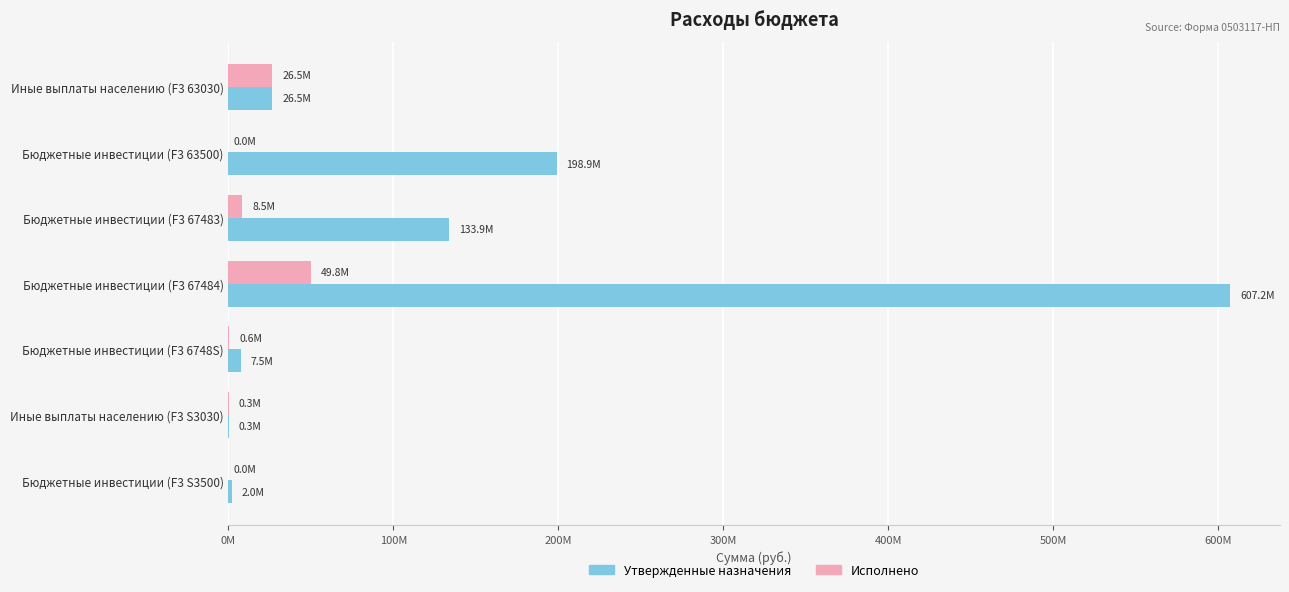

Which category has the highest value across all series?

Бюджетные инвестиции (F3 67484)